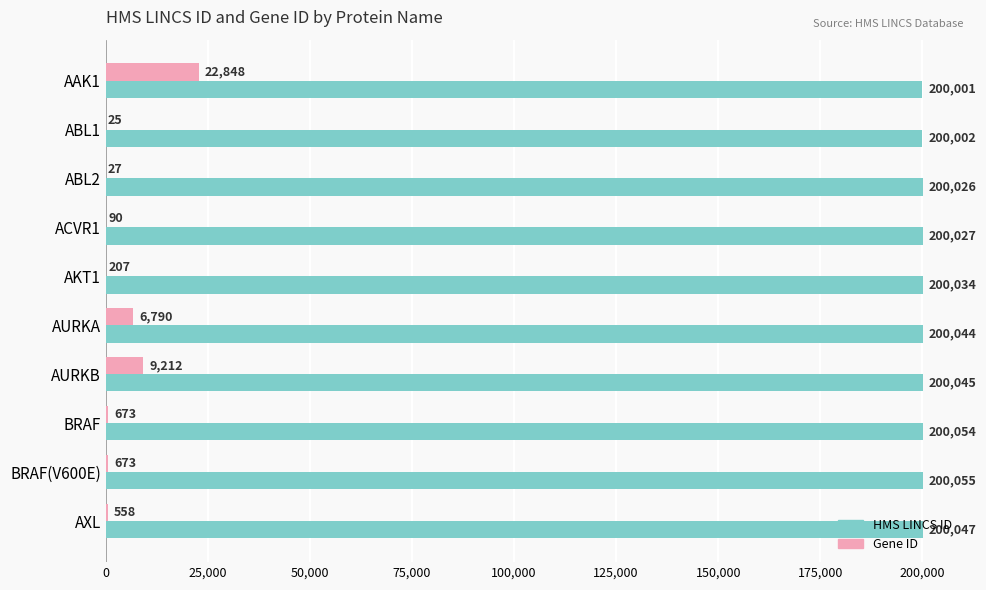

What value does the Gene ID series have at AURKB, to the nearest 100?

9200